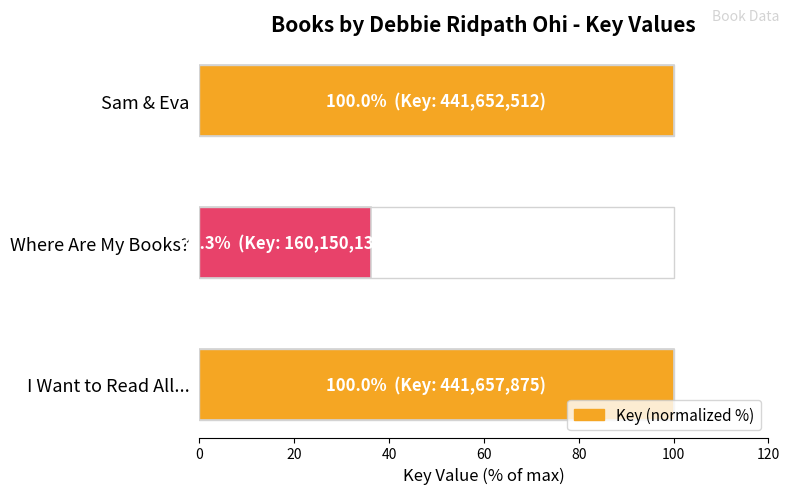

What is the difference between the maximum and minimum values?

63.7